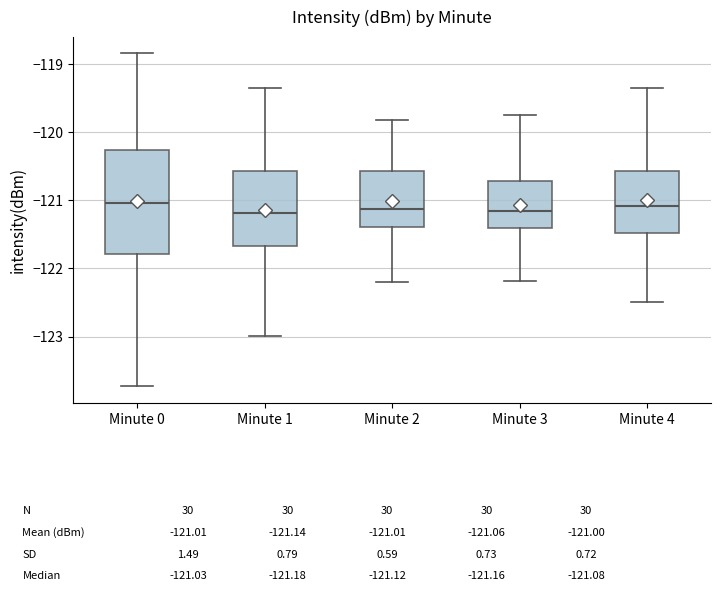

Comparing the boxes themselves (not the whiskers), which one is the tallest?

Minute 0